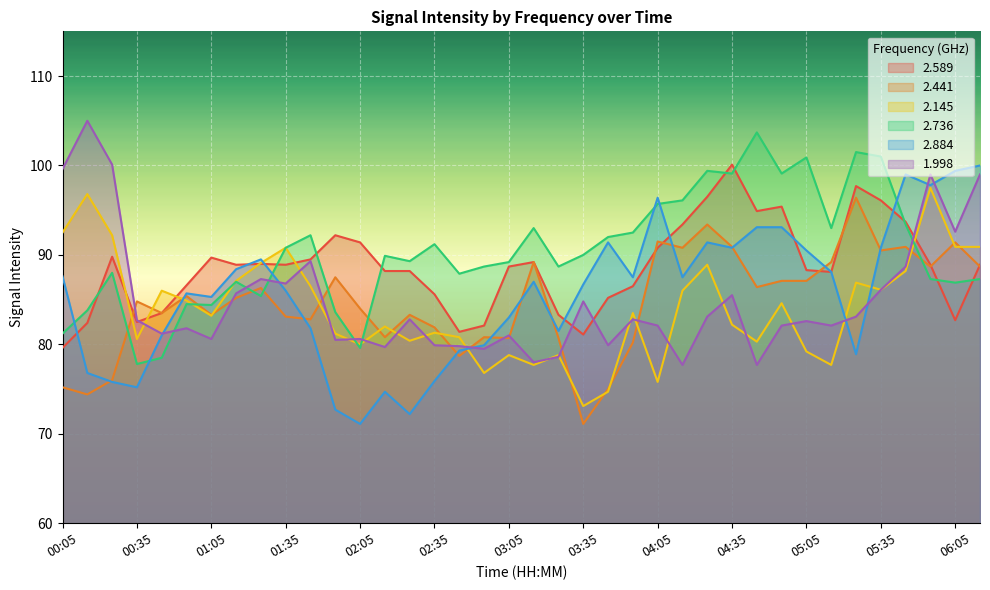

Where is the first local maximum for 2.145?

00:15